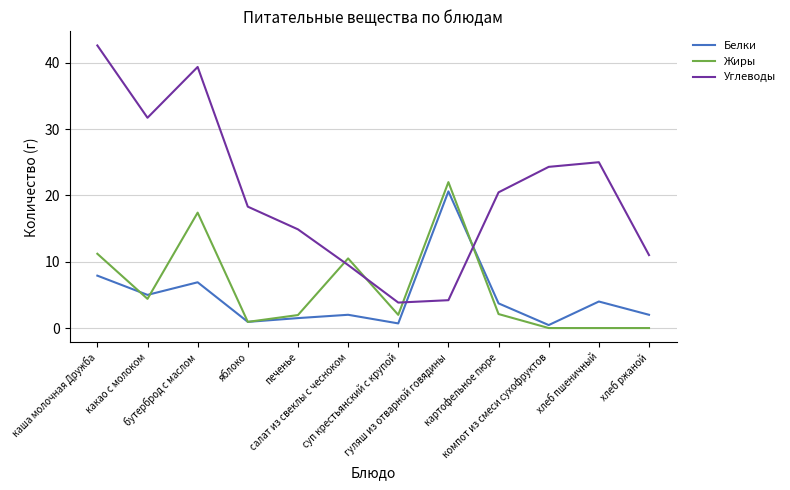

Which series has the largest range (max minus min)?

Углеводы